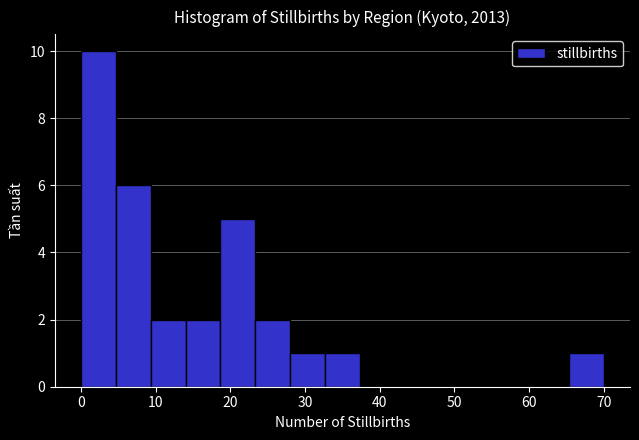

How tall is the bar that spans 65 to 70 on the x-axis? Neither the bar edges nor the heights are printed on the chart, so give them approximately, as read against the axes.

1